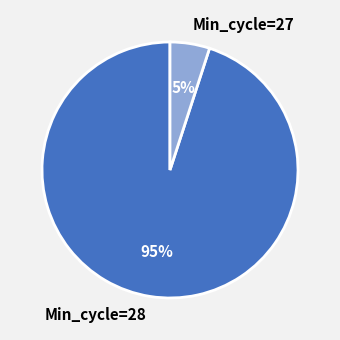

Count the number of slices in the pie.

2